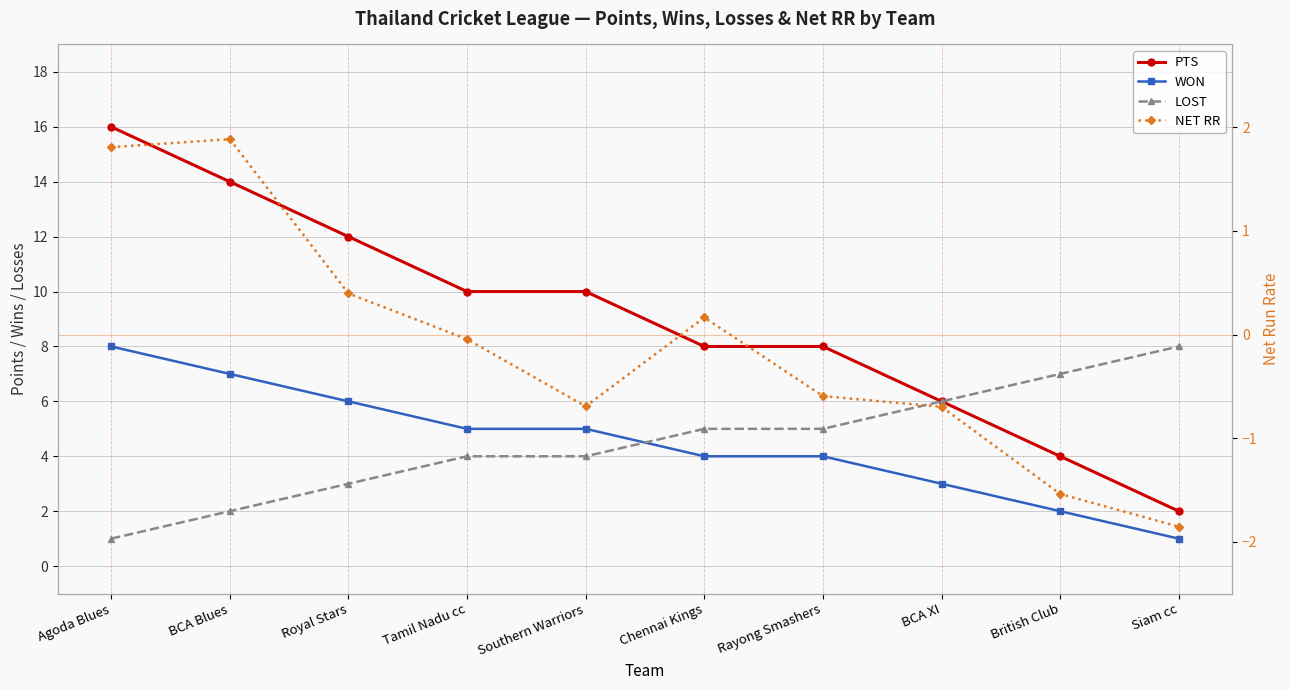

Reading left to right, list all the values displayed in this chart.

PTS: 16.0	14.0	12.0	10.0	10.0	8.0	8.0	6.0	4.0	2.0
WON: 8.0	7.0	6.0	5.0	5.0	4.0	4.0	3.0	2.0	1.0
LOST: 1.0	2.0	3.0	4.0	4.0	5.0	5.0	6.0	7.0	8.0
NET RR: 1.8	1.9	0.4	-0.0	-0.7	0.2	-0.6	-0.7	-1.5	-1.9